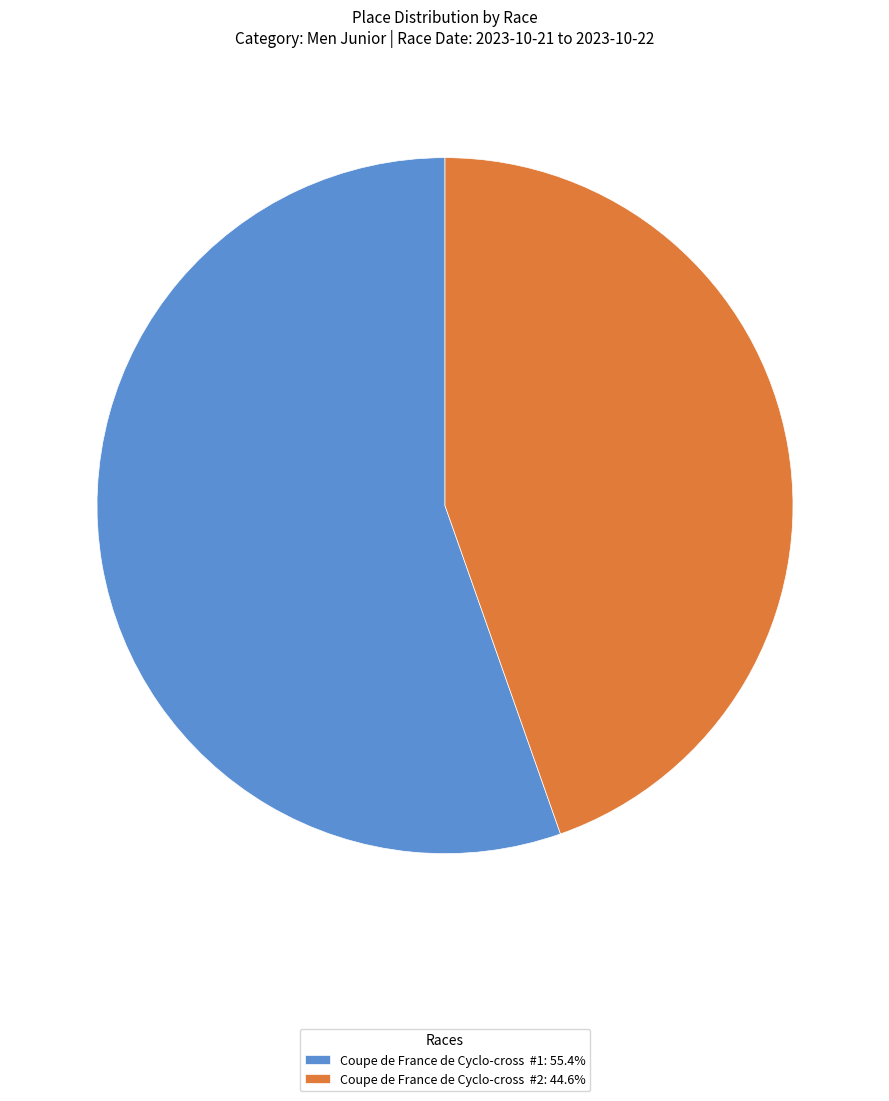

Approximately how many times larger is the value at Coupe de France de Cyclo-cross #2: 44.6% compared to Coupe de France de Cyclo-cross #1: 55.4%?

0.8